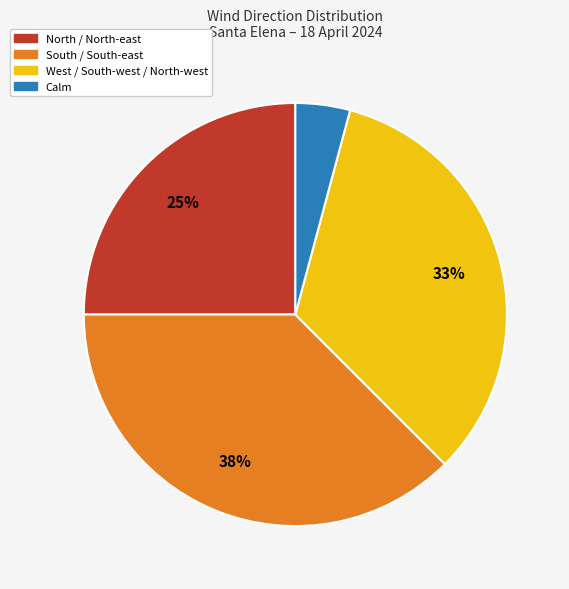

Is there any slice that represents more than half of the pie?

No